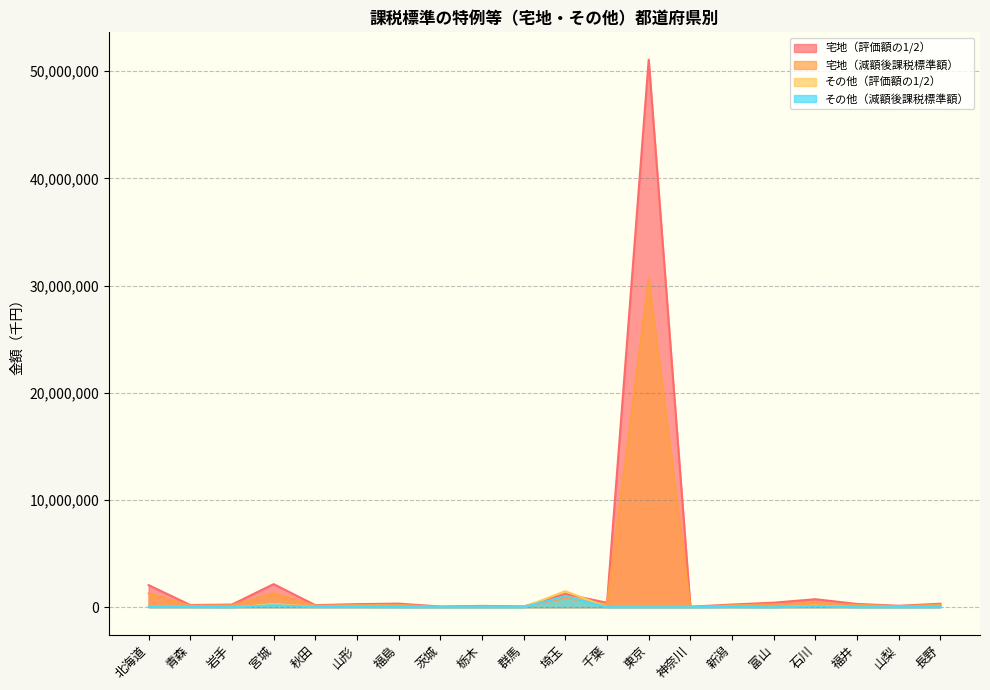

What is the label of the 3rd point from the left?

岩手